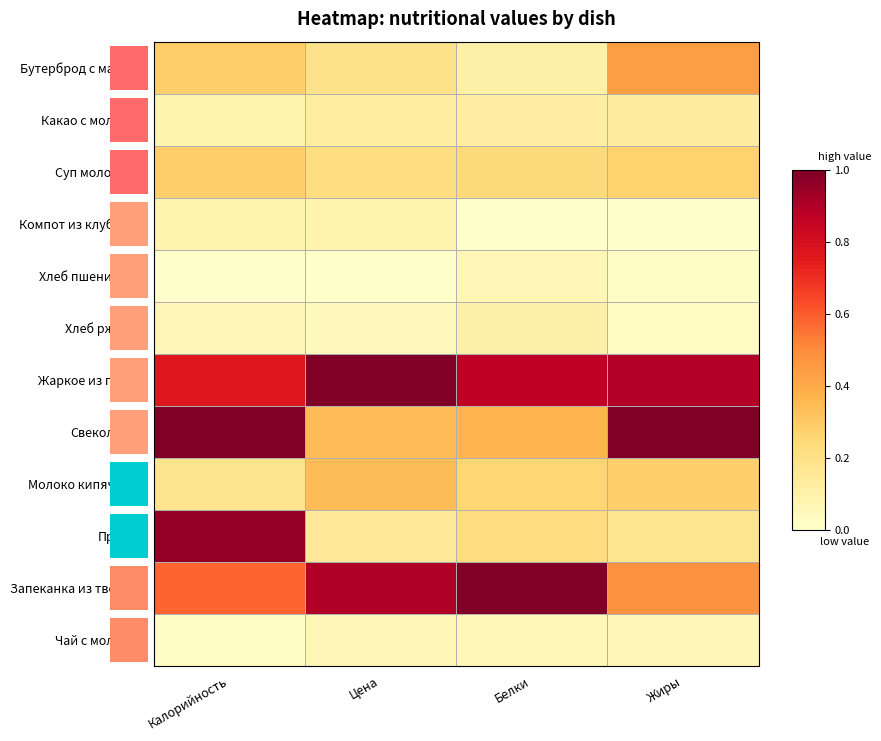

Which series changed the most between Цена and Жиры?

Свекольник